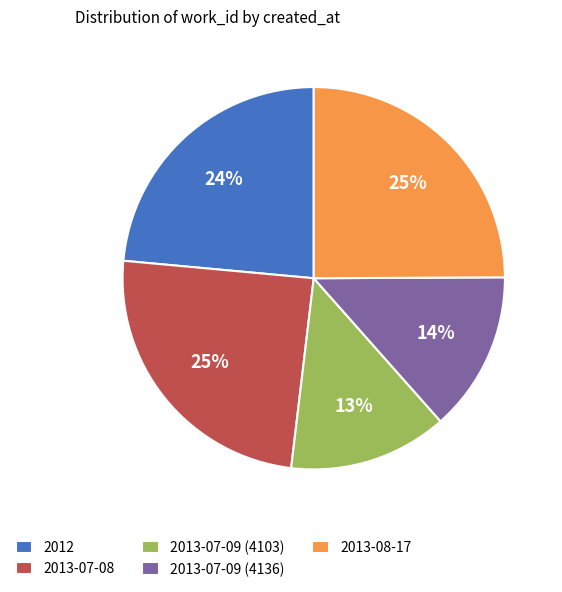

How many slices are in this pie chart?

5